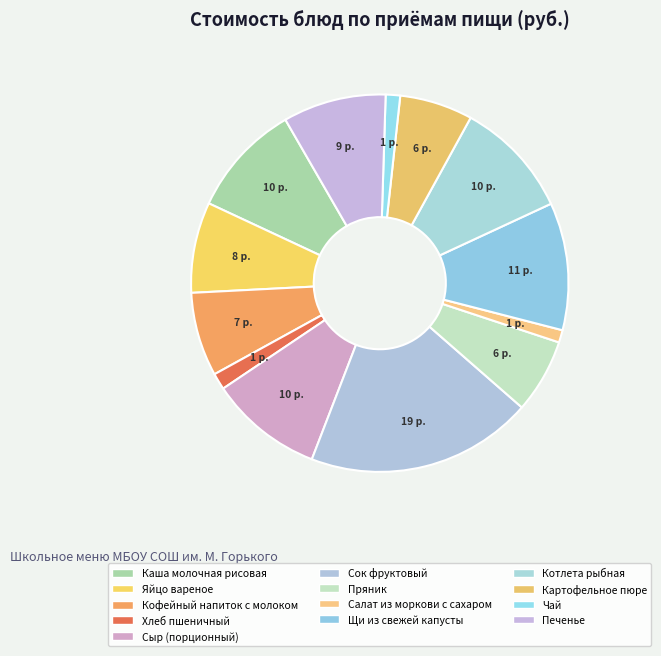

How many segments does this pie chart have?

13